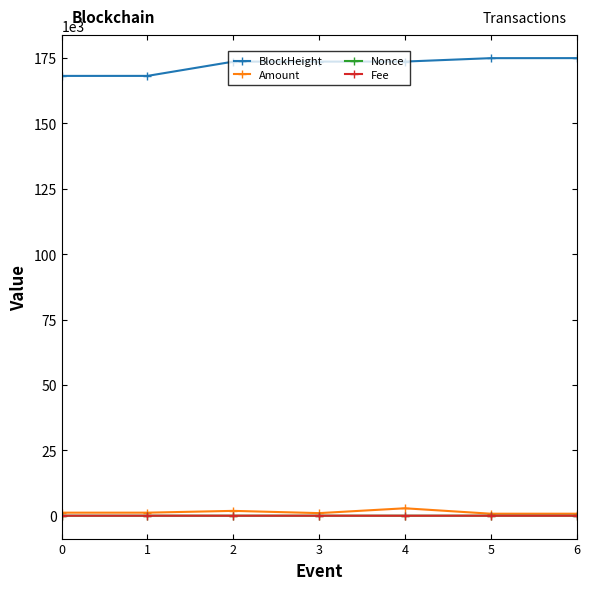

The value of Fee at 0 is 0.0. True or false?

True